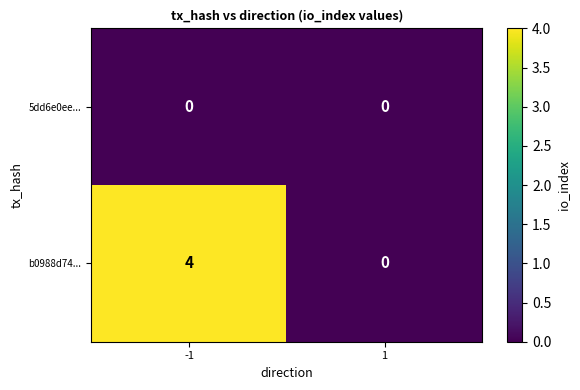

The 5dd6e0ee... series shows 0 at 1. True or false?

True